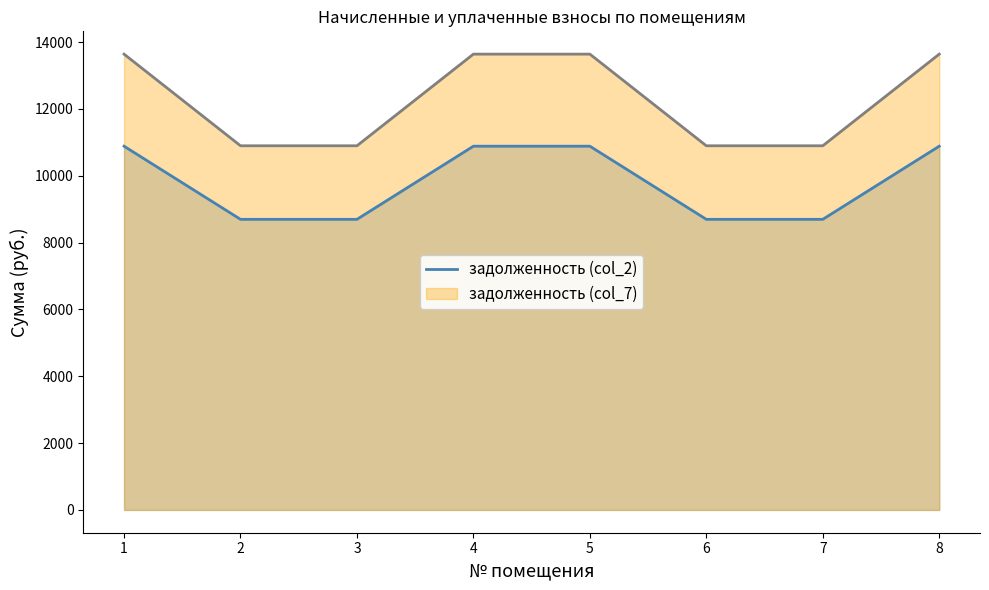

The chart shows a value of 13432.0 at 2. True or false?

False